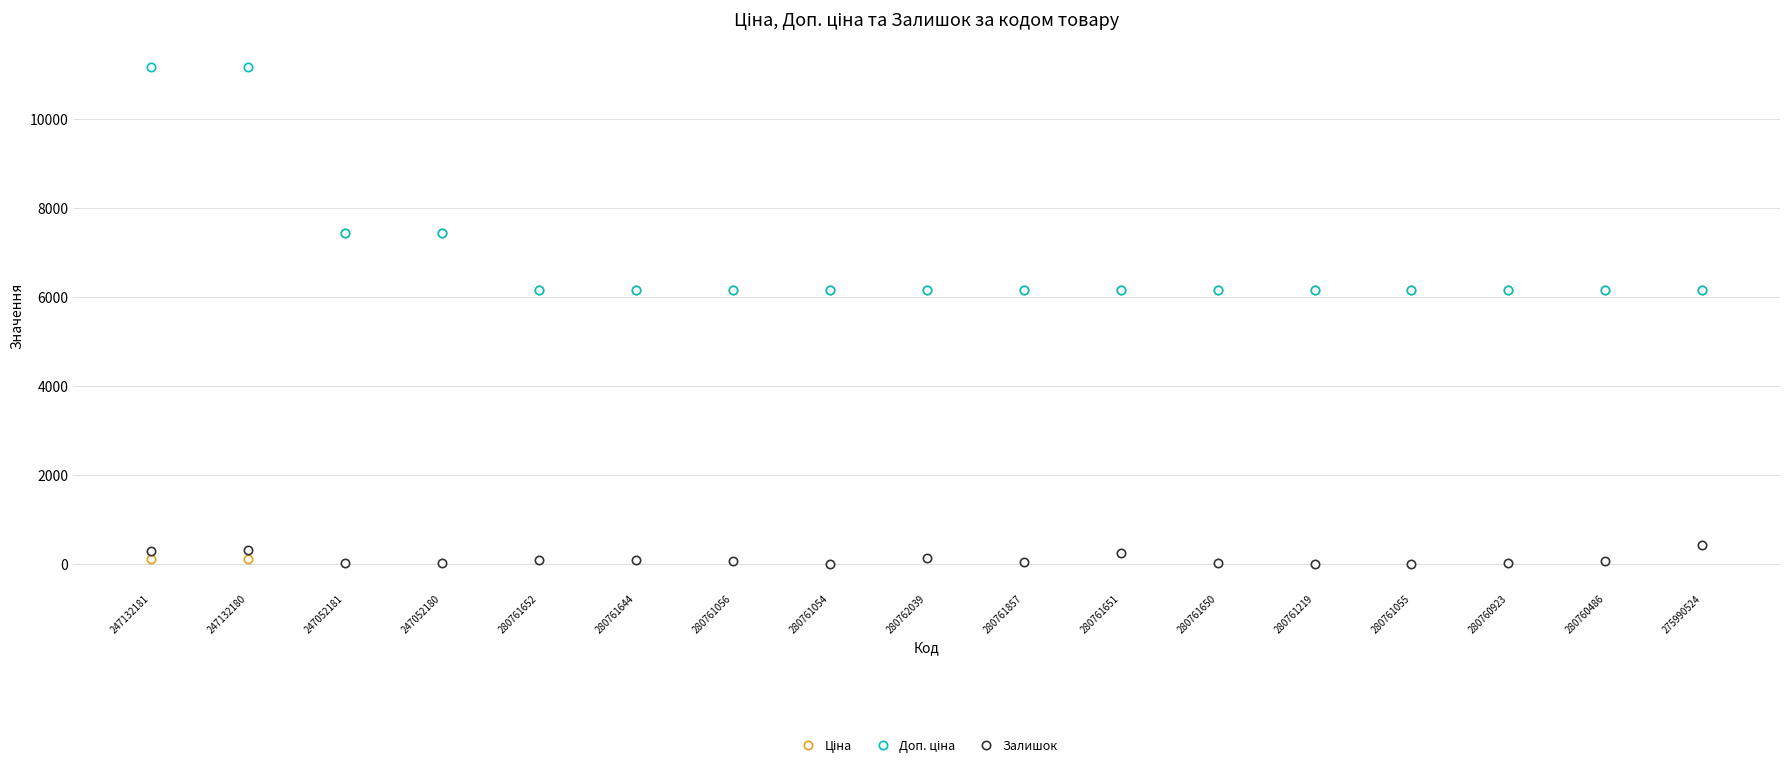

True or false: Залишок has more than 0 points higher than both neighbors.

True